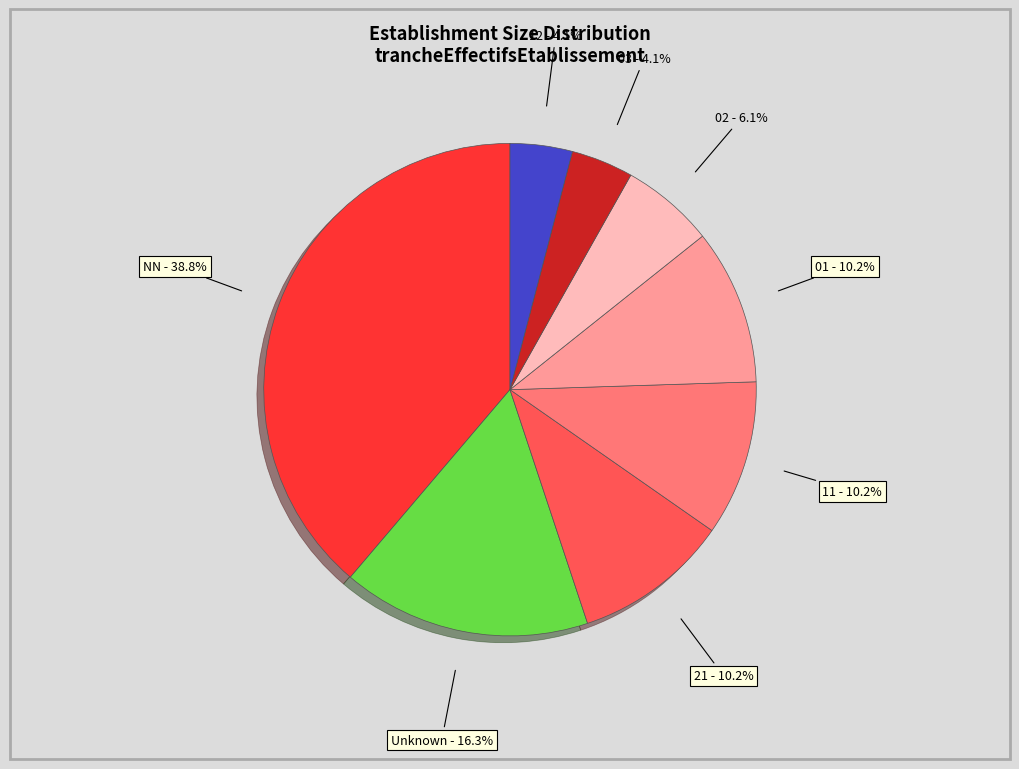

Is there any slice that represents more than half of the pie?

No